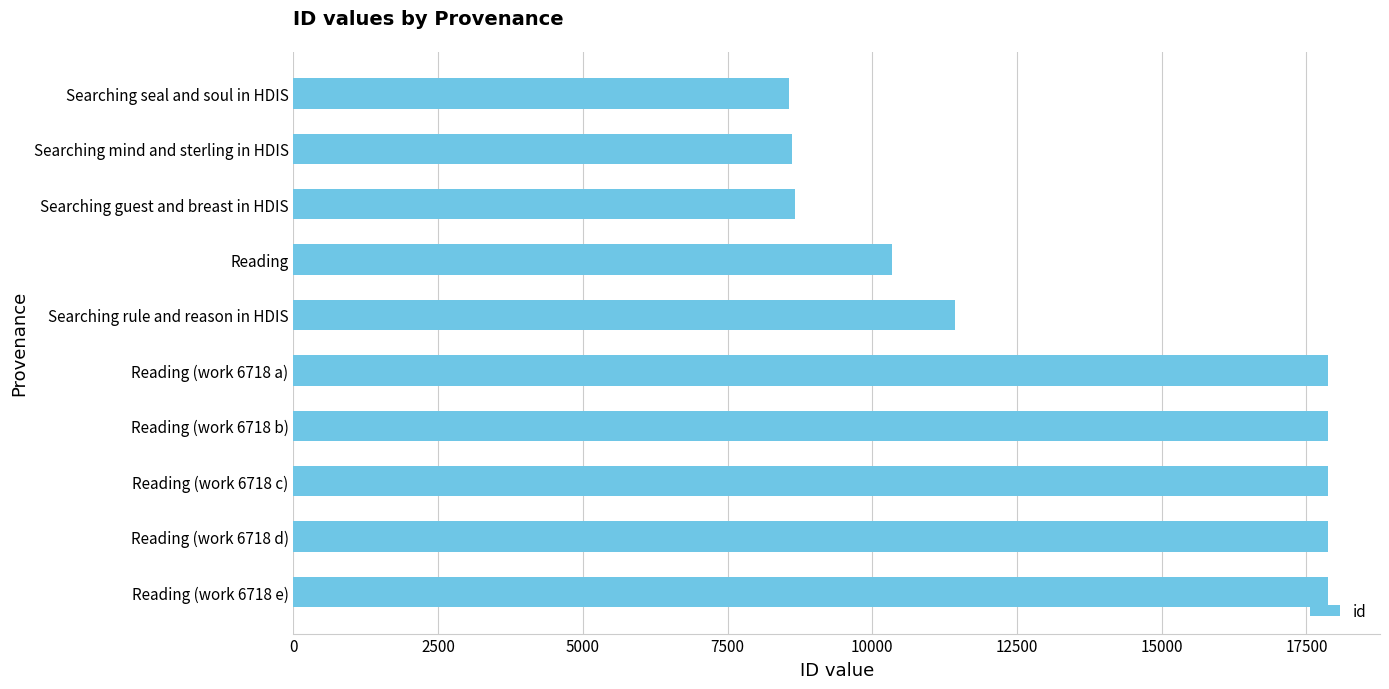

What is the difference between the maximum and minimum values?

9309